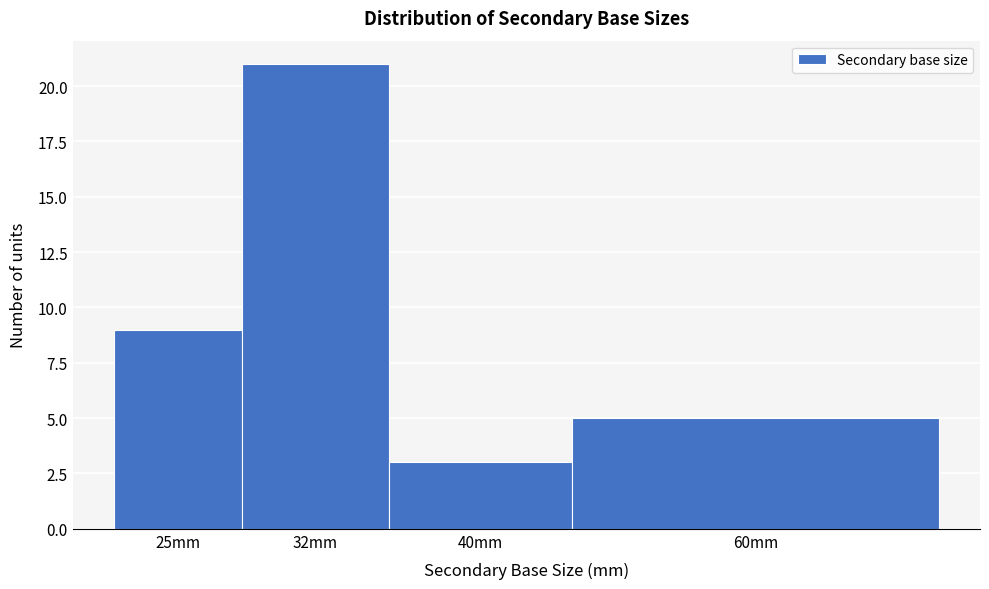

Reading right to left, what are all the values shown in this chart?

5	3	21	9